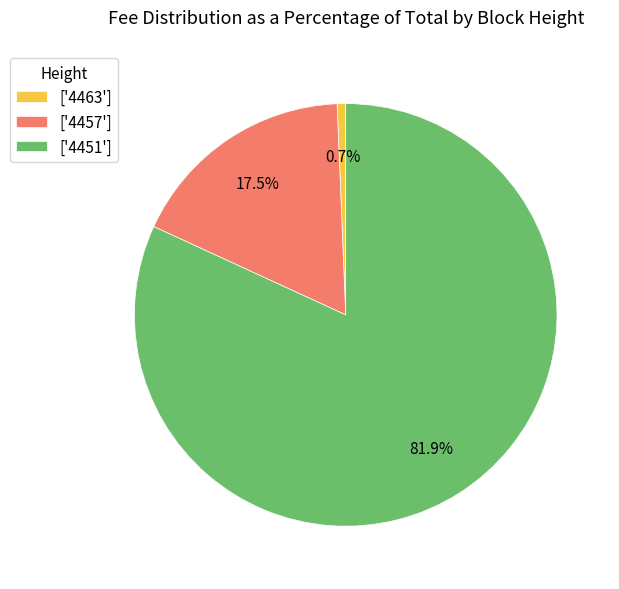

Between ['4463'] and ['4457'], which is larger?

['4457']